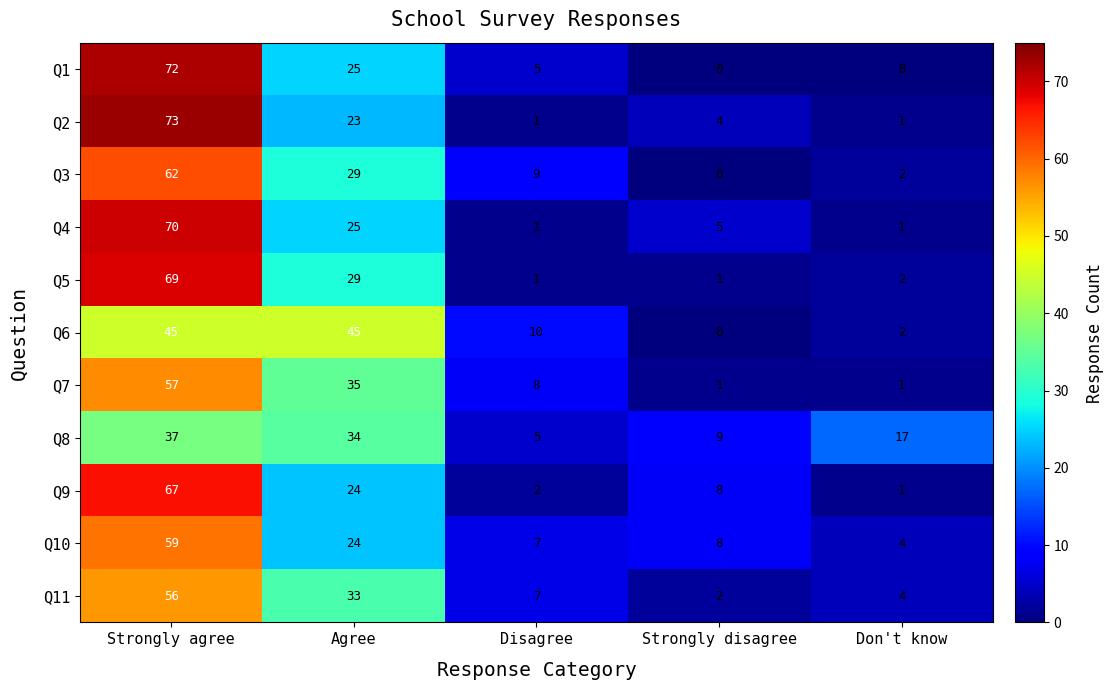

Which category has the lowest value in the Q9 series?

Don't know